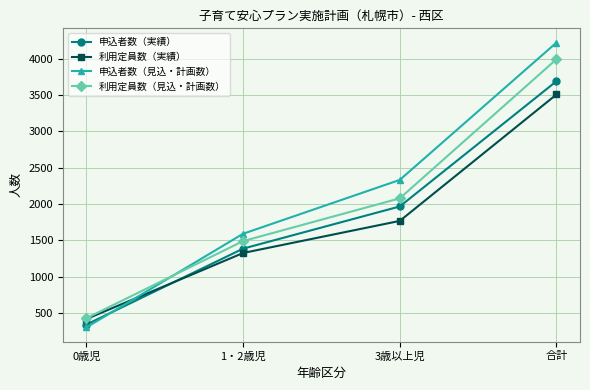

Count the number of categories in the chart.

4